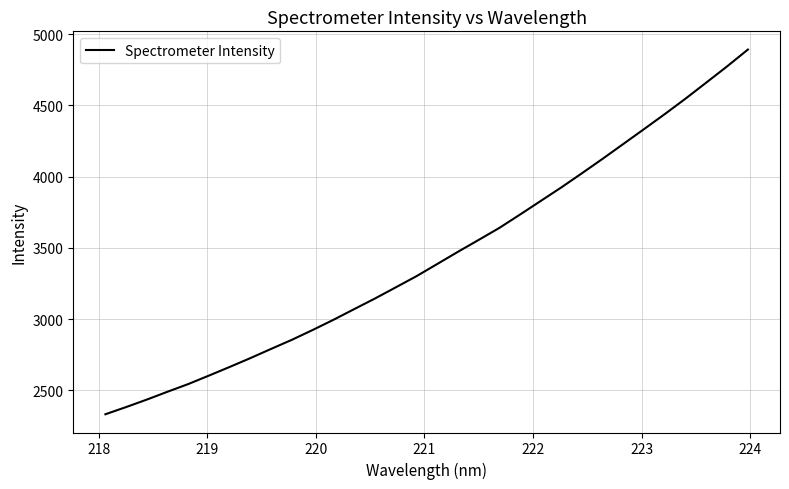

What is the greatest value displayed?

4892.6